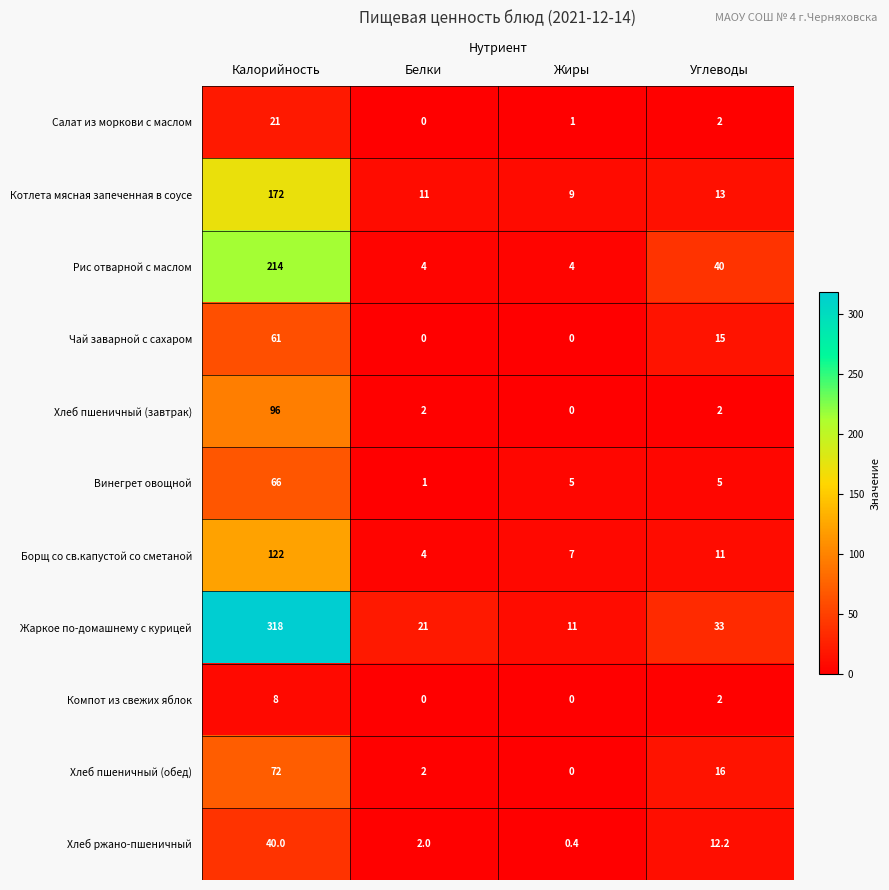

What is the sum of all Котлета мясная запеченная в соусе values?

205.0